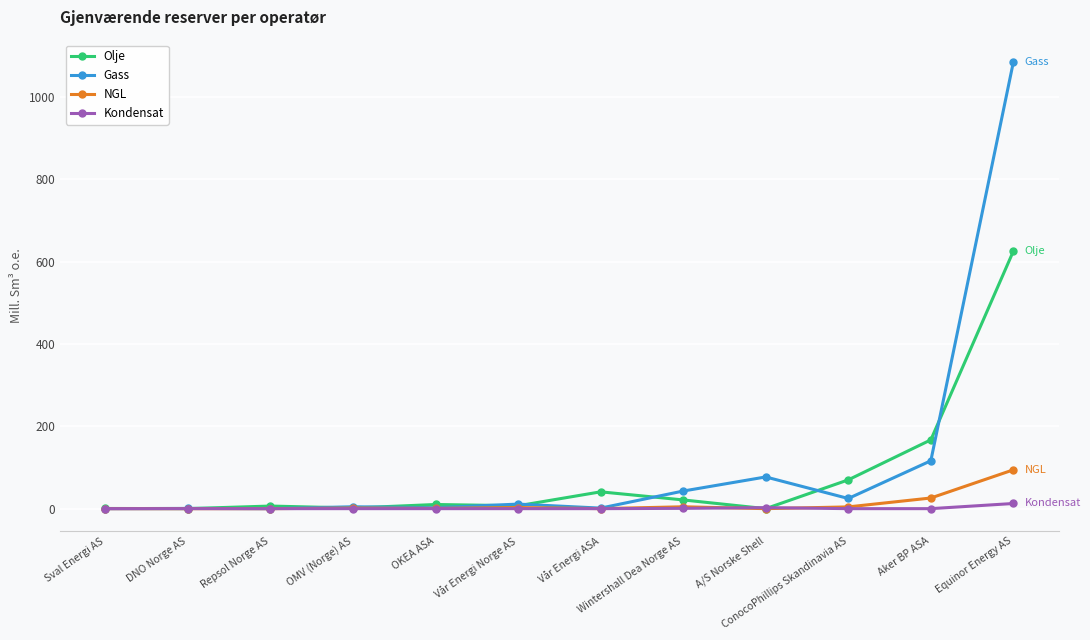

How many values in the Gass series are below 11?

6